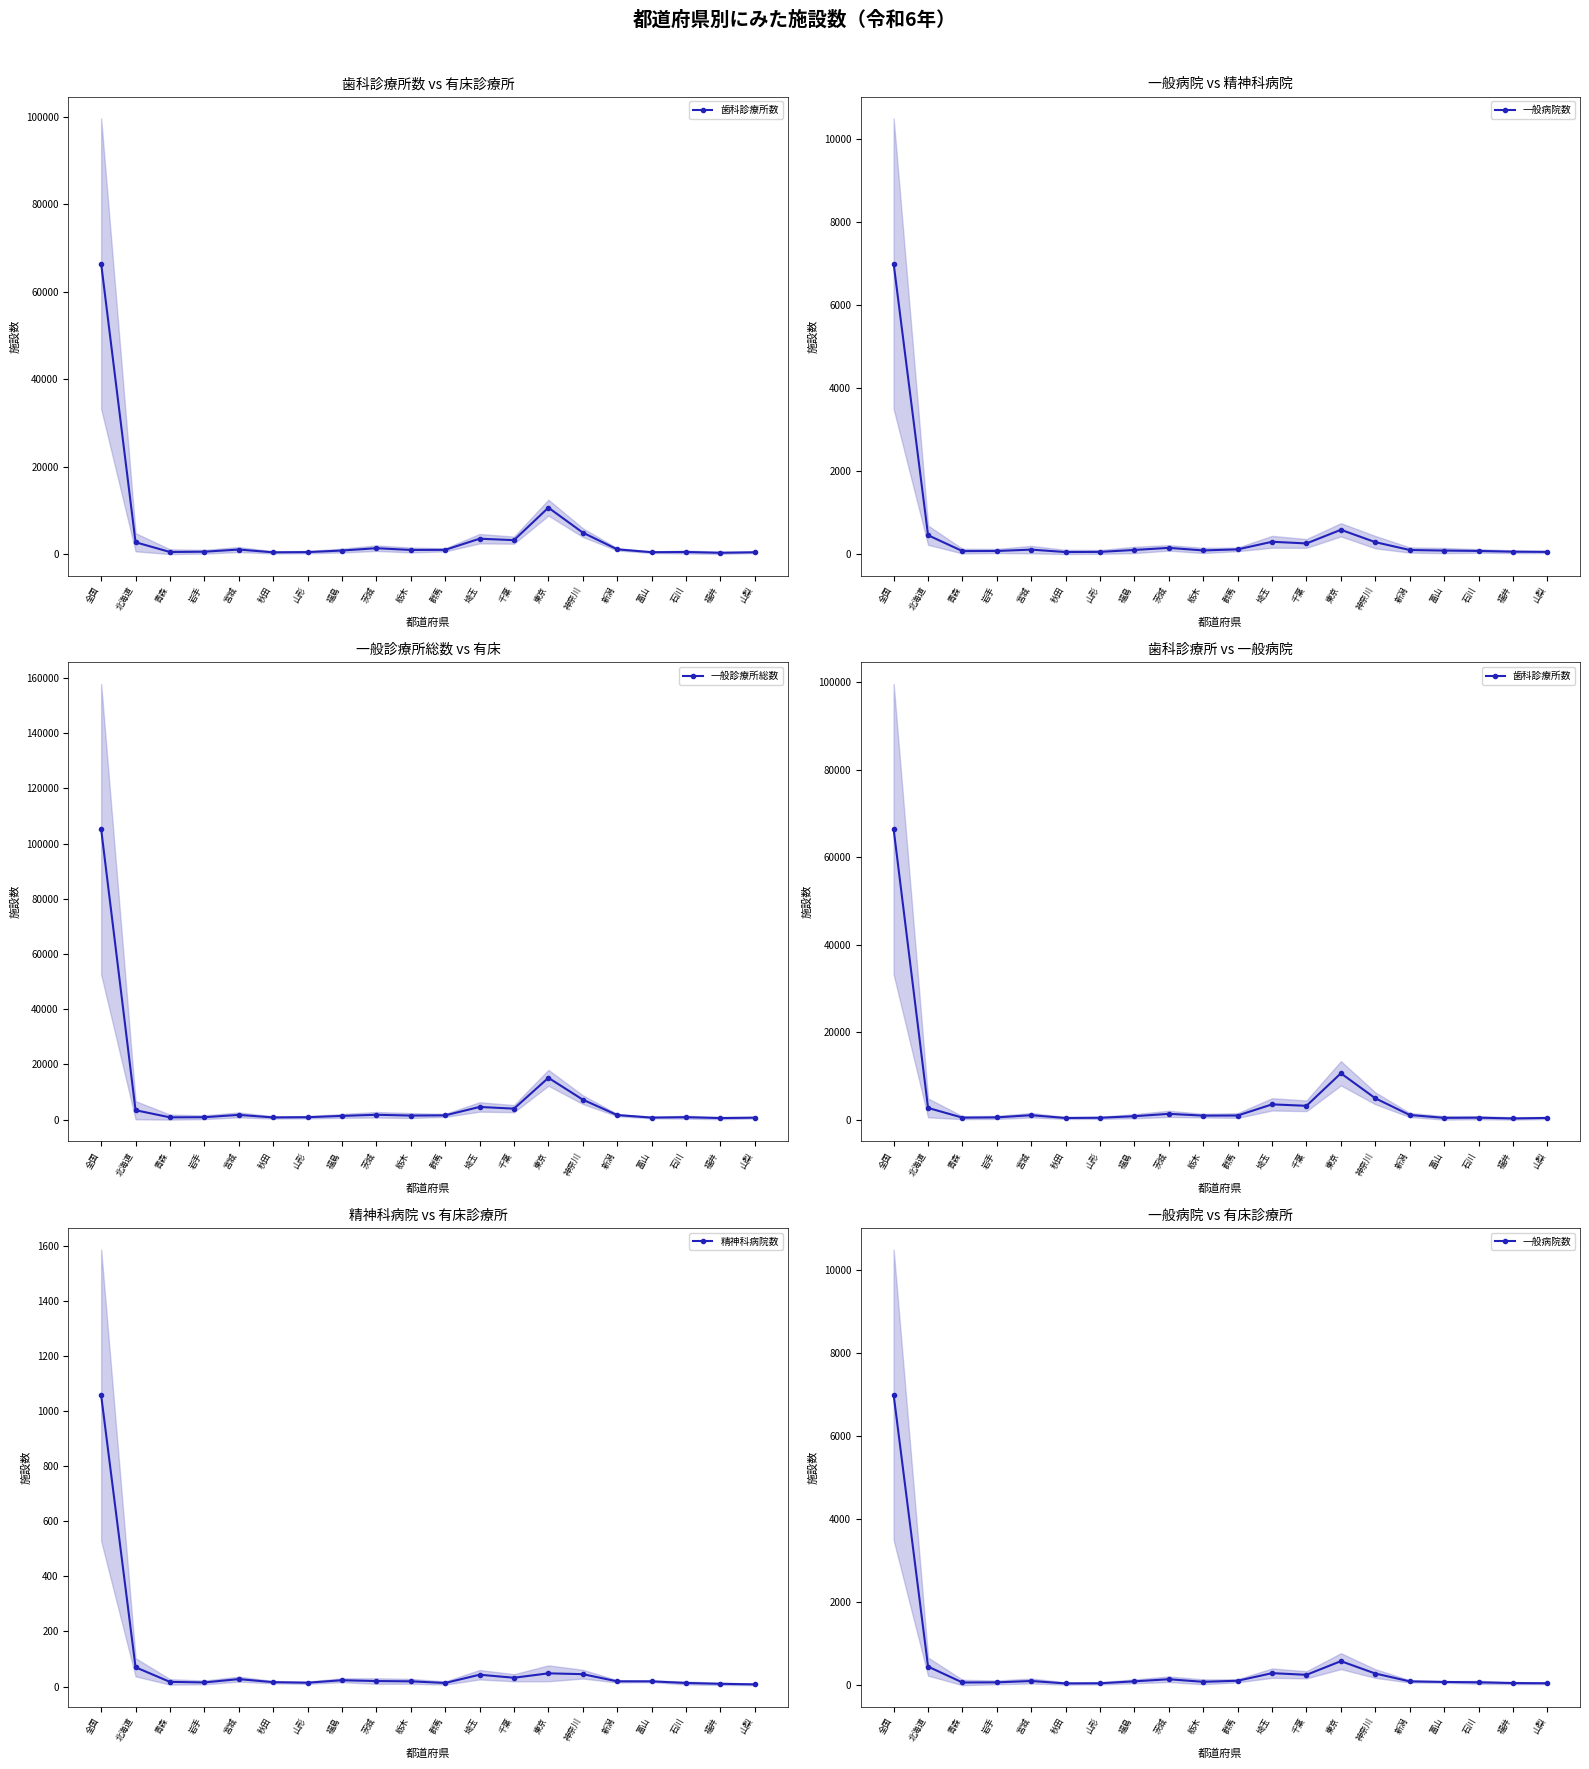

The 歯科診療所数 series shows 466 at 石川. True or false?

True